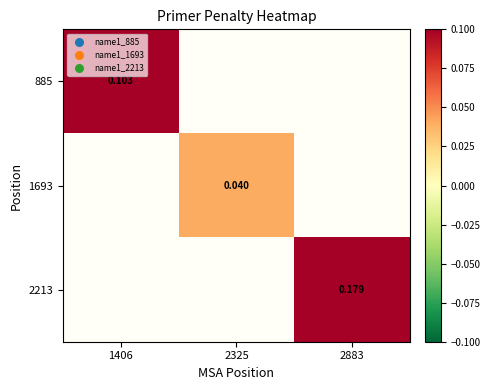

At how many categories does at least one series exceed 0?

3